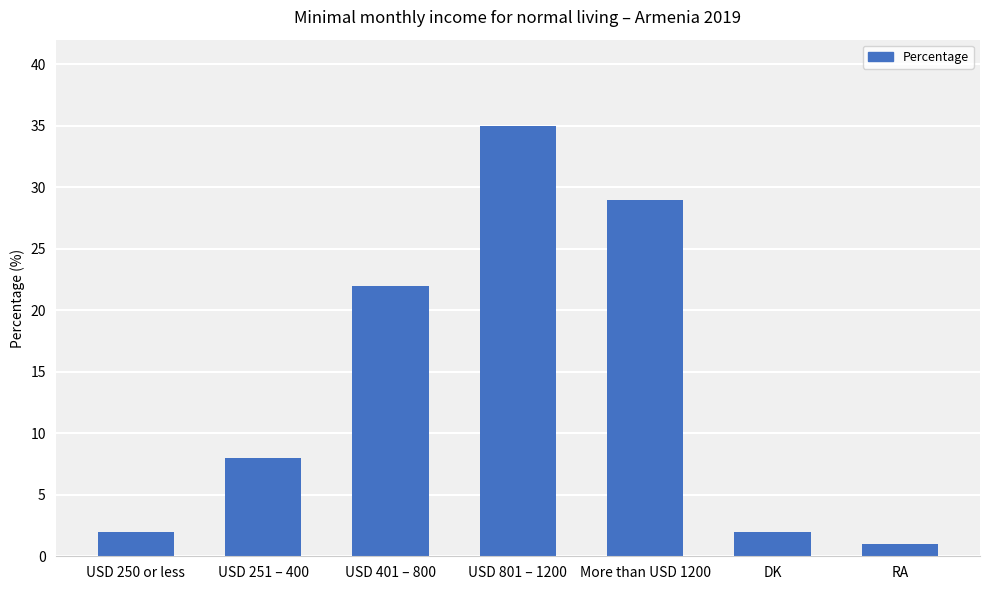

Read the value at USD 401 – 800.

22